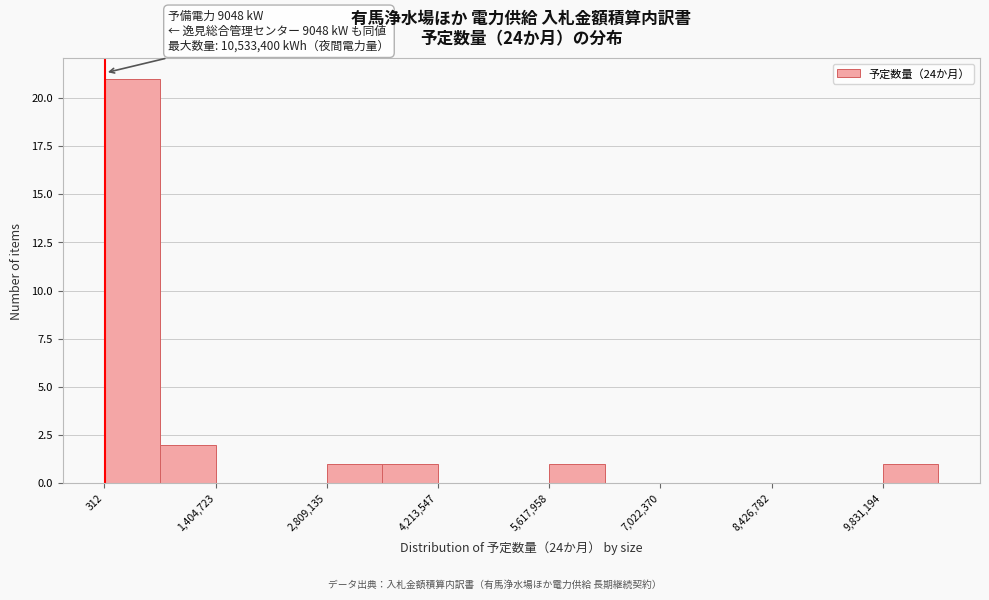

Read against the x-axis, roughly where is the centre of the tallest bar?

400000